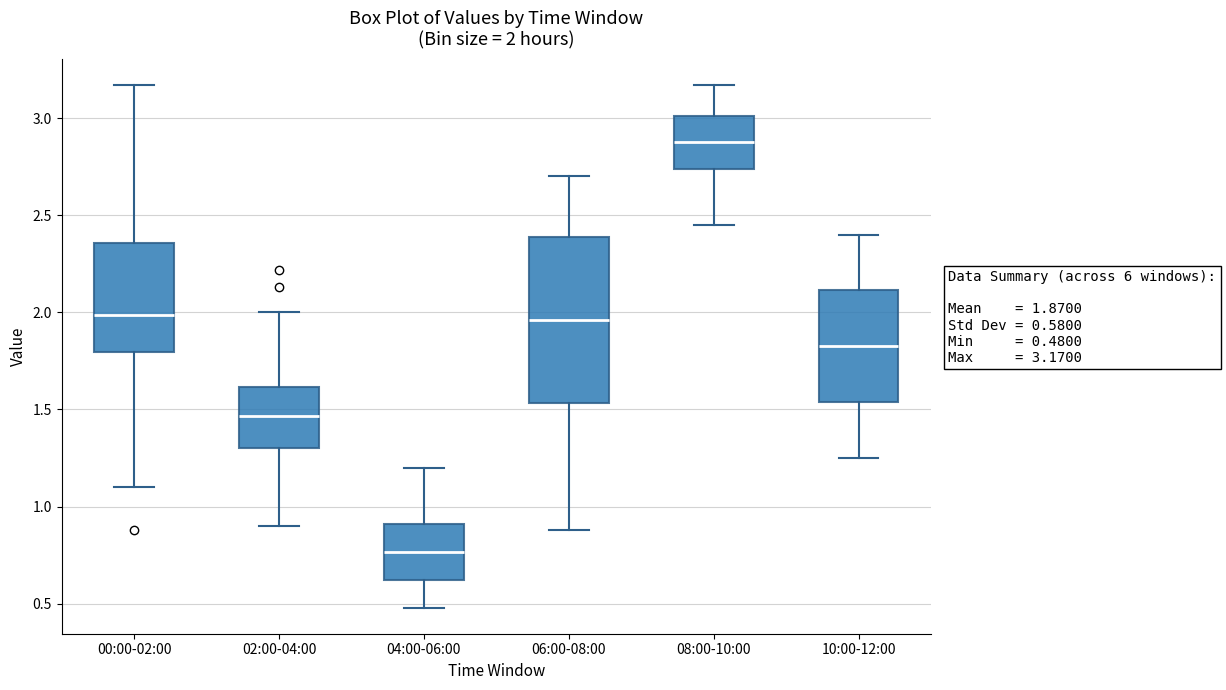

Which box has the lowest median line?

04:00-06:00